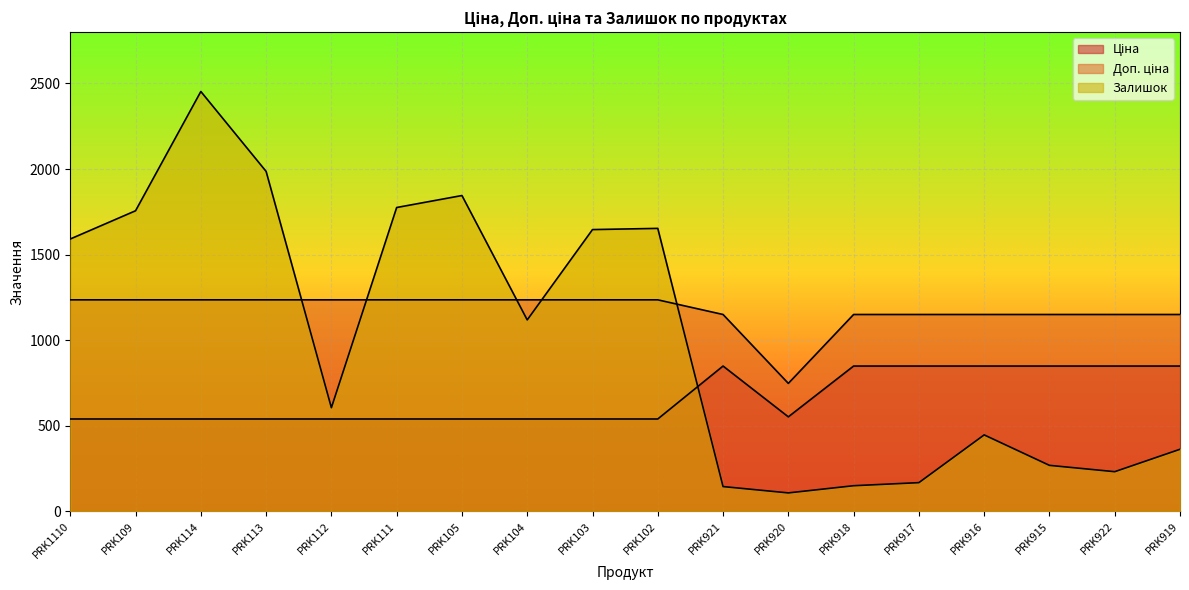

Is the value of Ціна at PRK111 greater than the value of Залишок at PRK921?

Yes